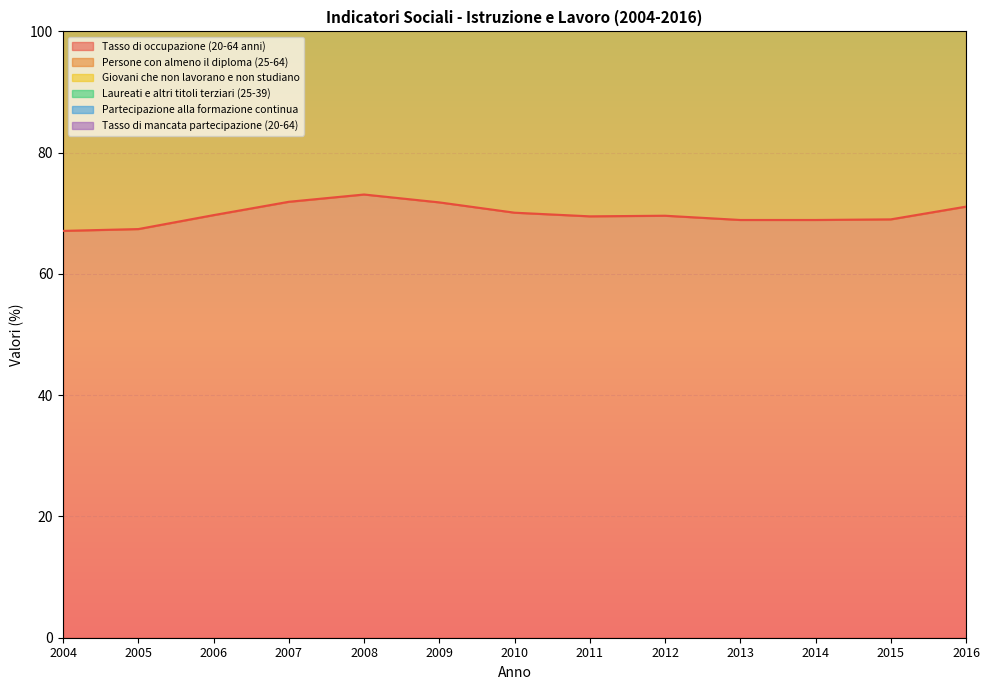

What is the value of the Persone con almeno il diploma (25-64) point at the 13th from the left?

65.6